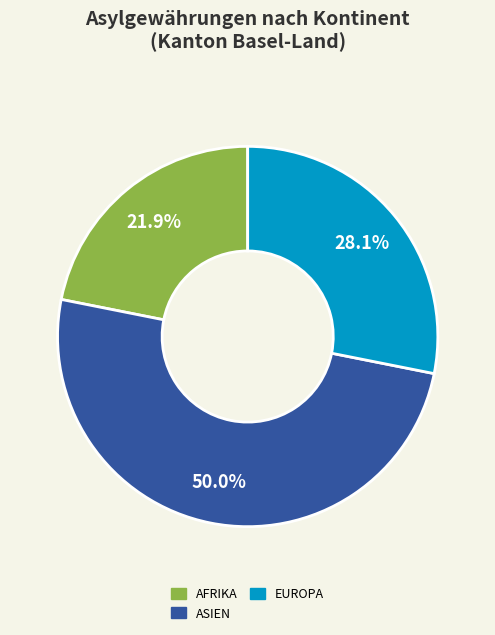

Count the number of slices in the pie.

3